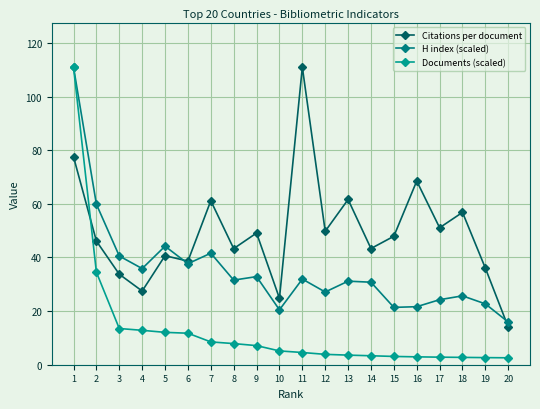

Reading left to right, what are all the values shown in this chart?

Citations per document: 1=77.5	2=46.1	3=33.7	4=27.5	5=40.6	6=38.6	7=61.1	8=43.3	9=49.1	10=24.8	11=110.9	12=49.8	13=61.6	14=43.3	15=47.9	16=68.5	17=51.1	18=56.8	19=36.0	20=14.0
H index (scaled): 1=110.9	2=59.8	3=40.5	4=35.8	5=44.2	6=37.7	7=41.6	8=31.5	9=32.8	10=20.5	11=31.9	12=27.1	13=31.2	14=30.8	15=21.4	16=21.6	17=24.2	18=25.7	19=22.7	20=15.9
Documents (scaled): 1=110.9	2=34.5	3=13.5	4=12.8	5=12.1	6=11.7	7=8.5	8=7.9	9=7.1	10=5.1	11=4.6	12=3.9	13=3.6	14=3.3	15=3.1	16=2.9	17=2.8	18=2.7	19=2.6	20=2.6